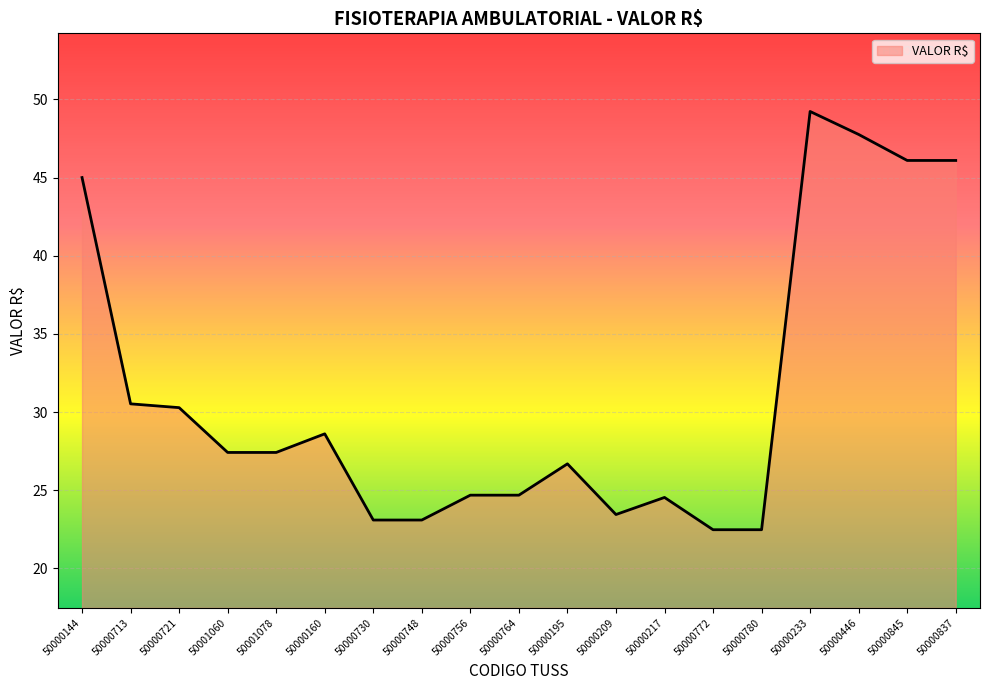

At which category does the chart reach its peak across all series?

50000233